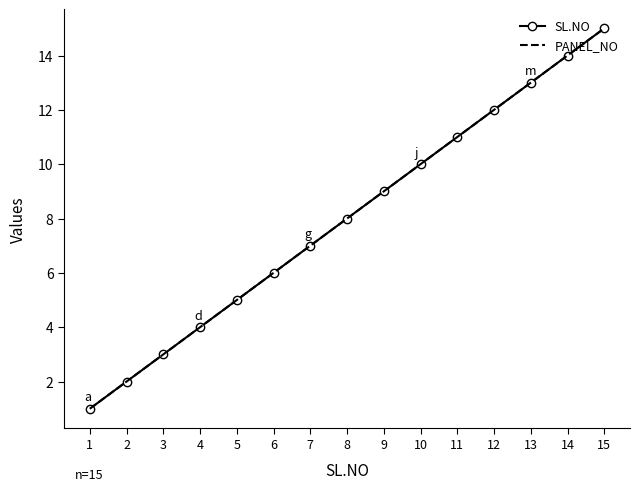

True or false: PANEL_NO and SL.NO cross at least once.

False